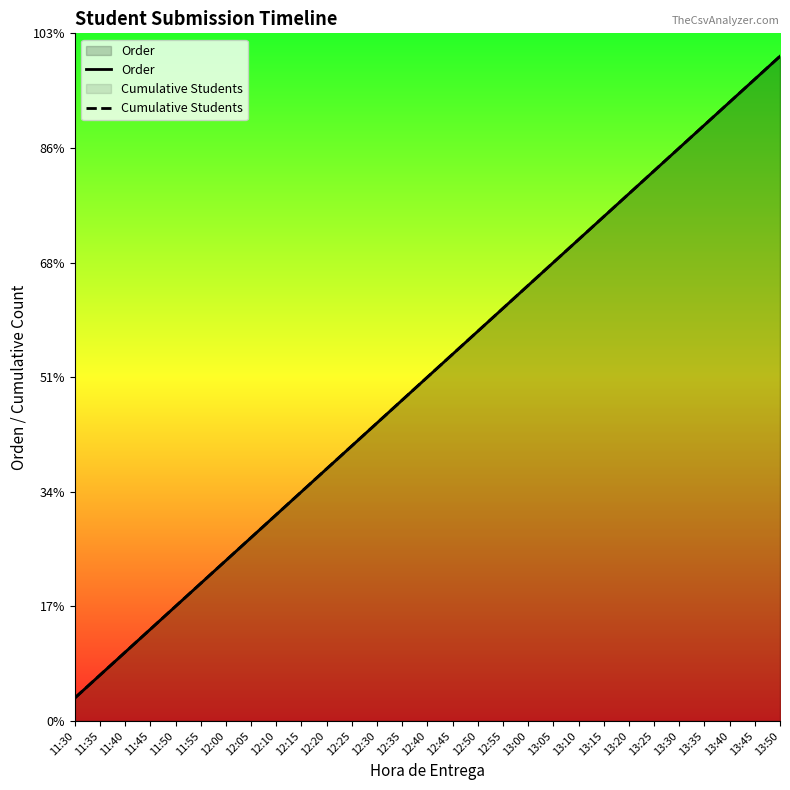

What is the sum of all Order values?

435